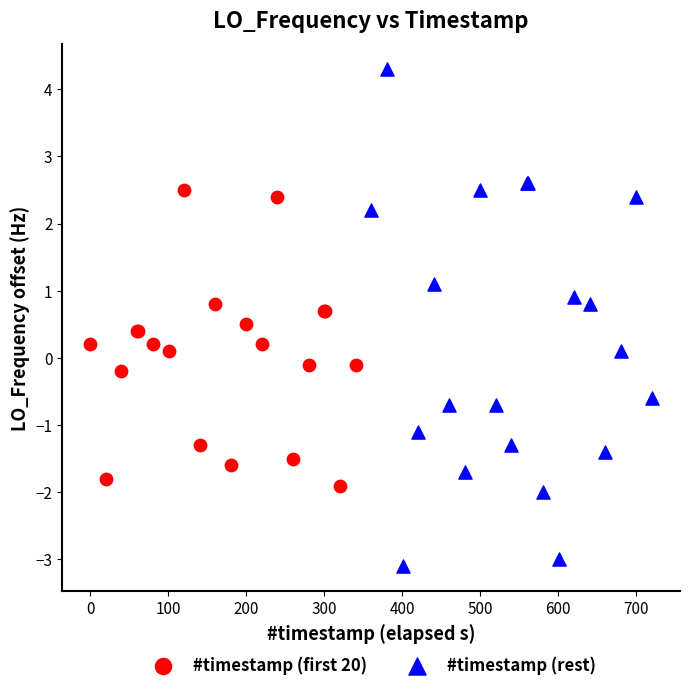

Which series reaches the minimum Y coordinate?

#timestamp (rest)